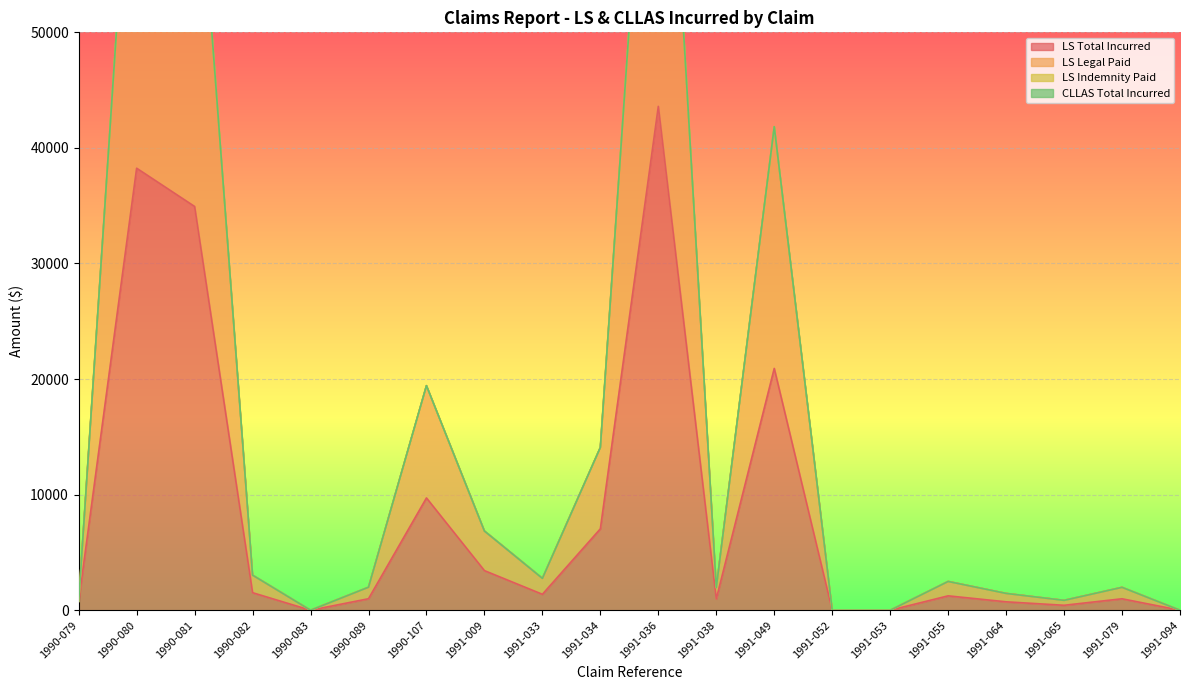

Which series changed the most between 1990-079 and 1991-038?

LS Legal Paid